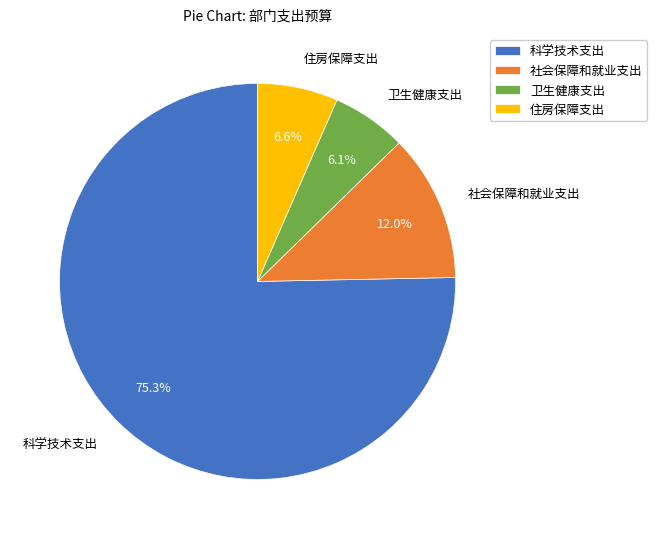

To the nearest percent, what portion does 社会保障和就业支出 represent?

12%